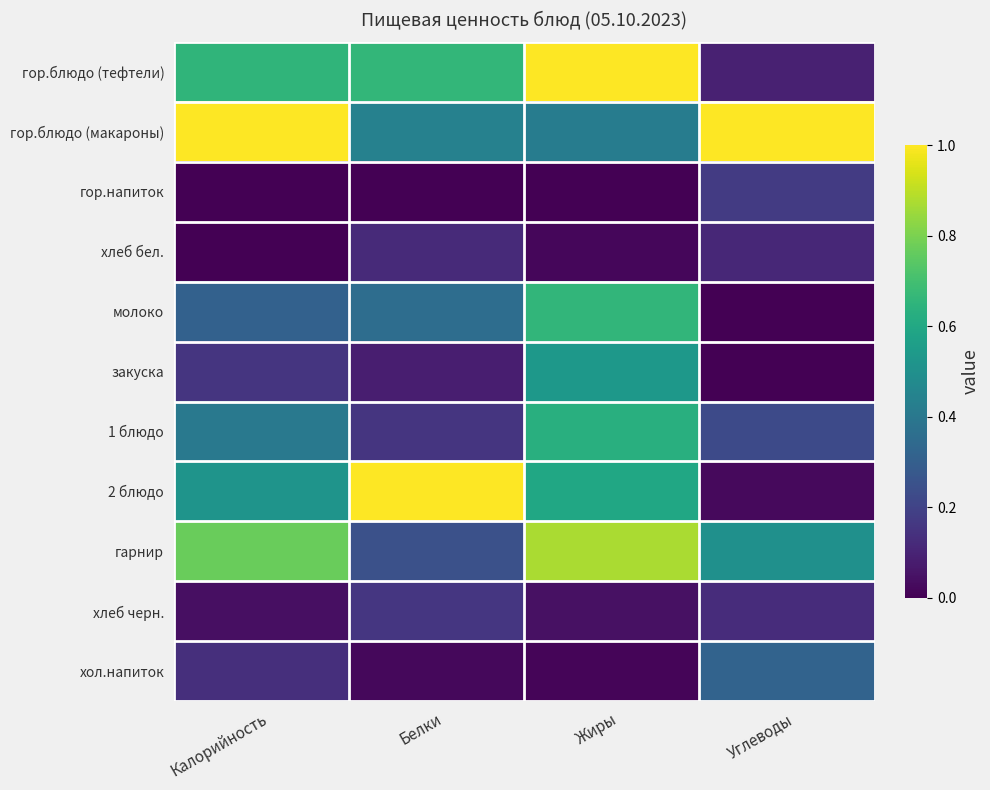

How many categories are shown in the chart?

4